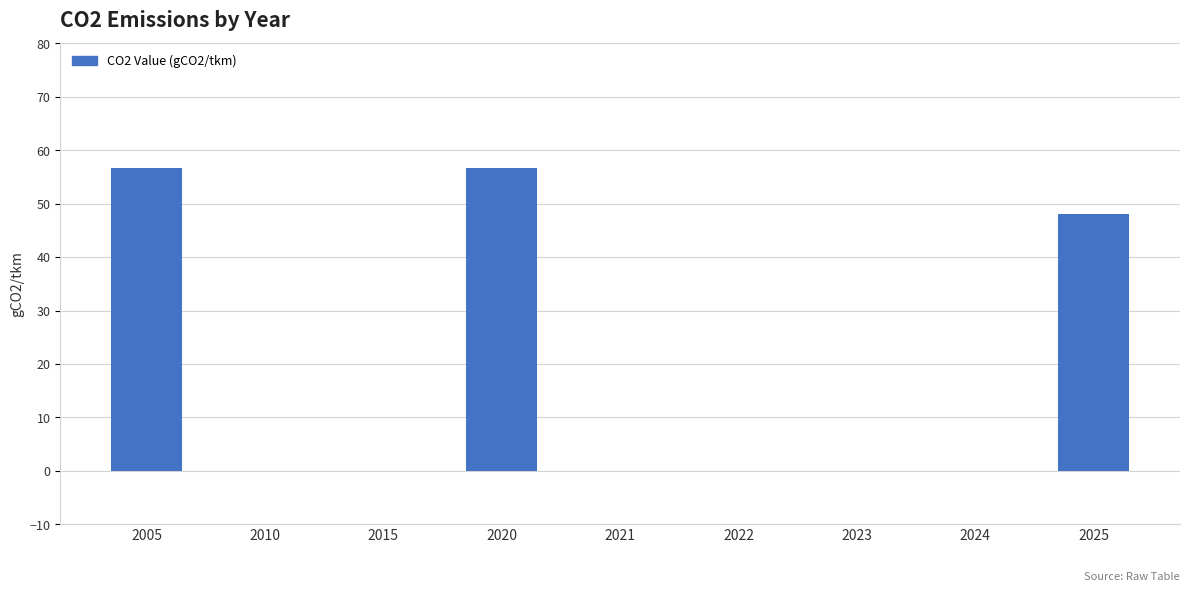

What is the sum of all values?

161.3